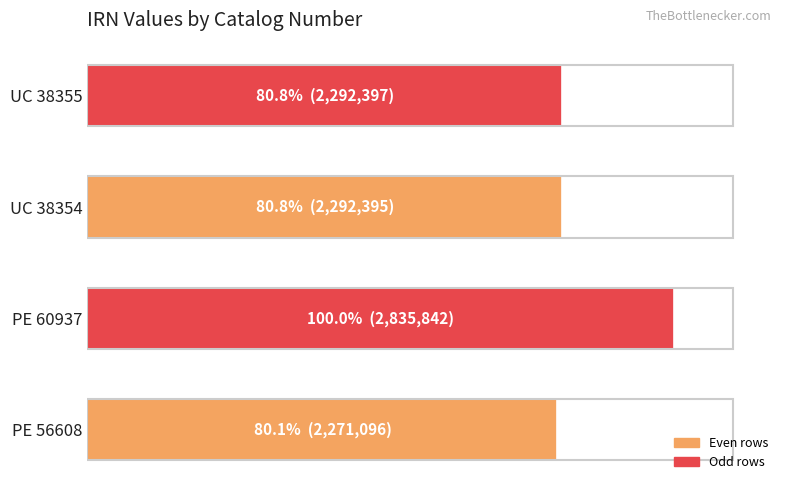

Are the bars horizontal?

Yes